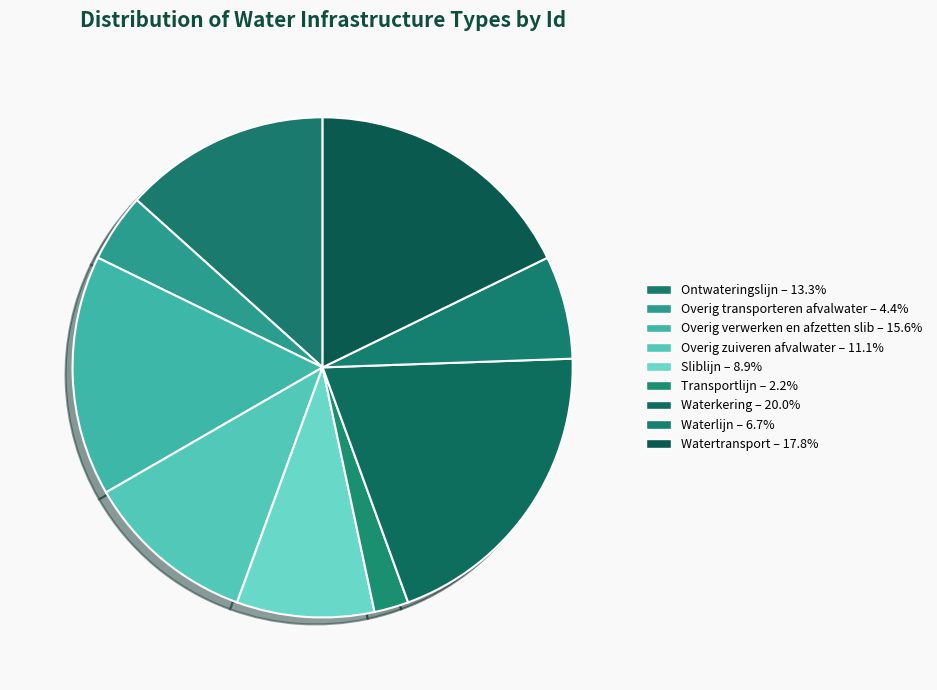

True or false: Watertransport accounts for 18% of the total.

True